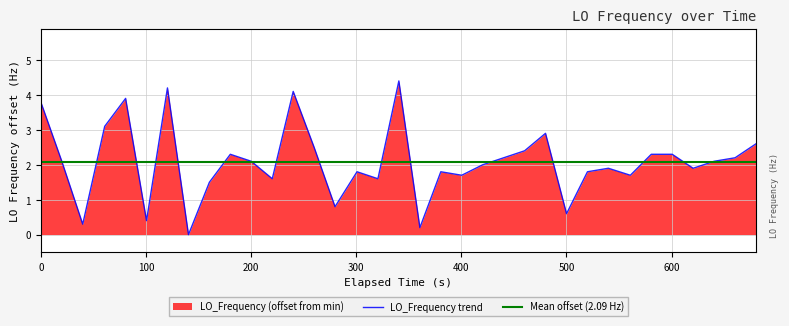

How many interior local peaks (higher than both neighbors) does the data have?

9